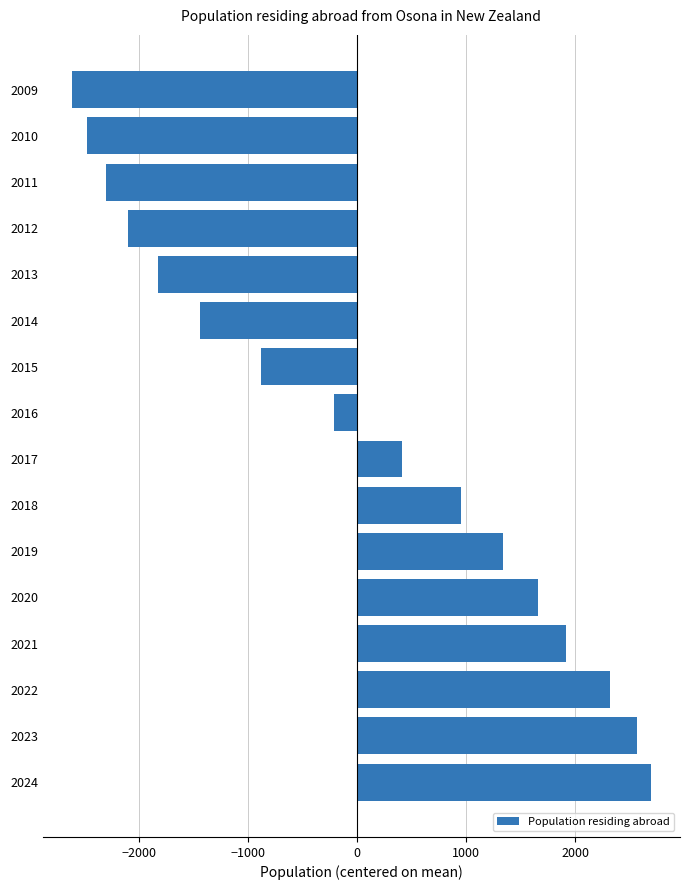

Count the number of data series in this chart.

1